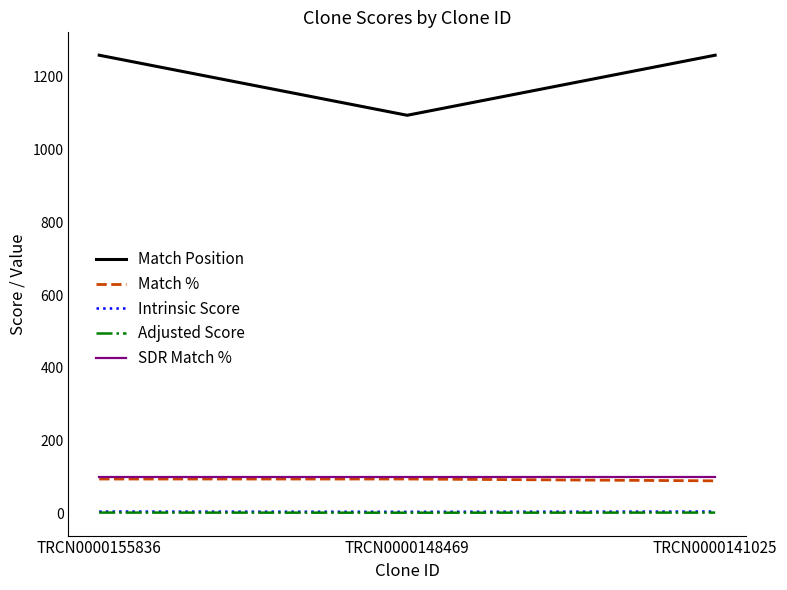

Is it true that Match % equals 44.2 at TRCN0000155836?

False